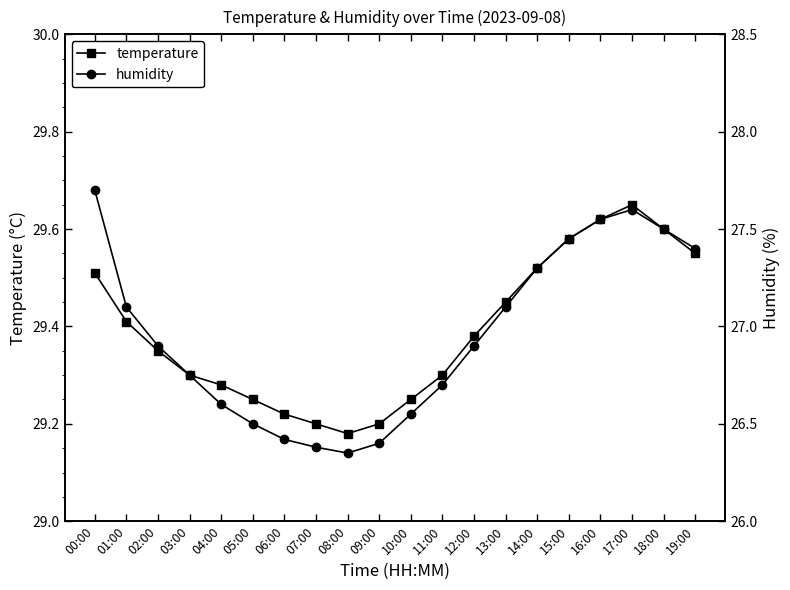

What is the approximate value of temperature at 08:00?

29.2